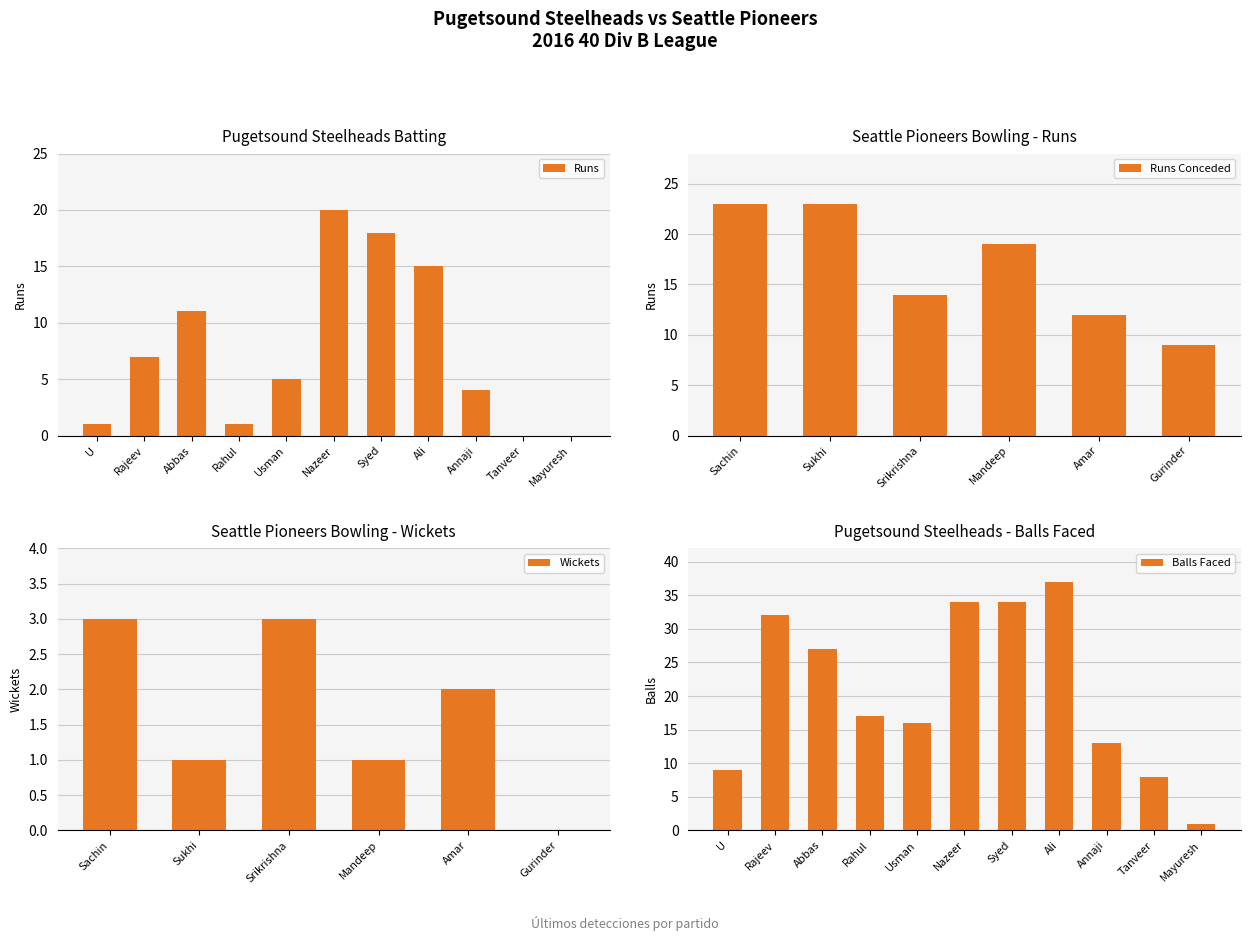

What is the difference between the Runs Conceded values at Amar and Mandeep?

7